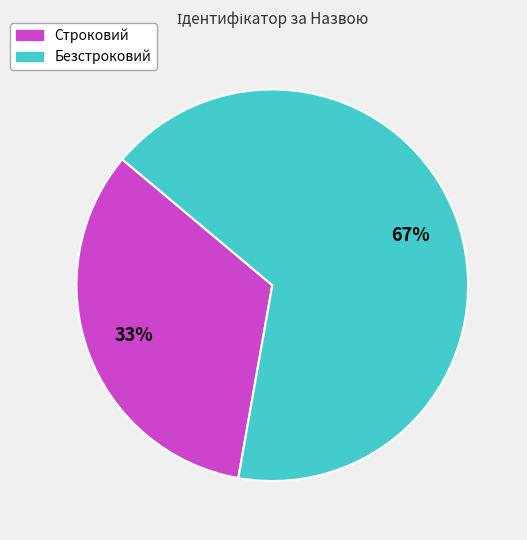

Which category has the smallest portion of the pie?

Строковий